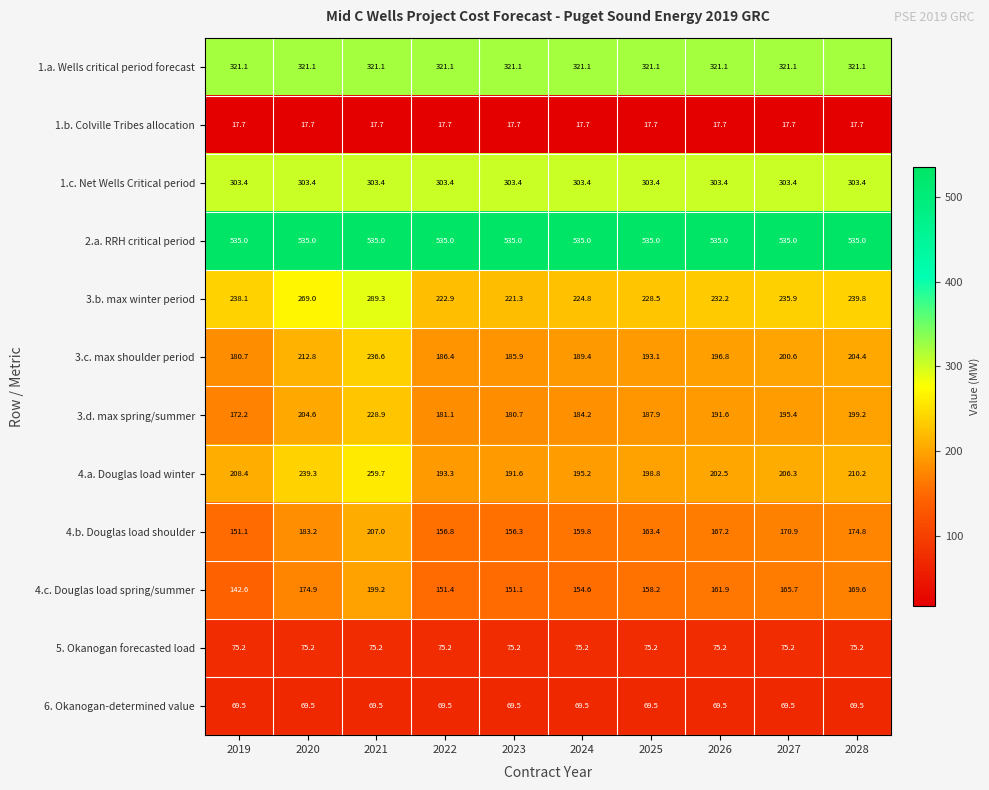

What is the sum of all 1.c. Net Wells Critical period values?

3034.0